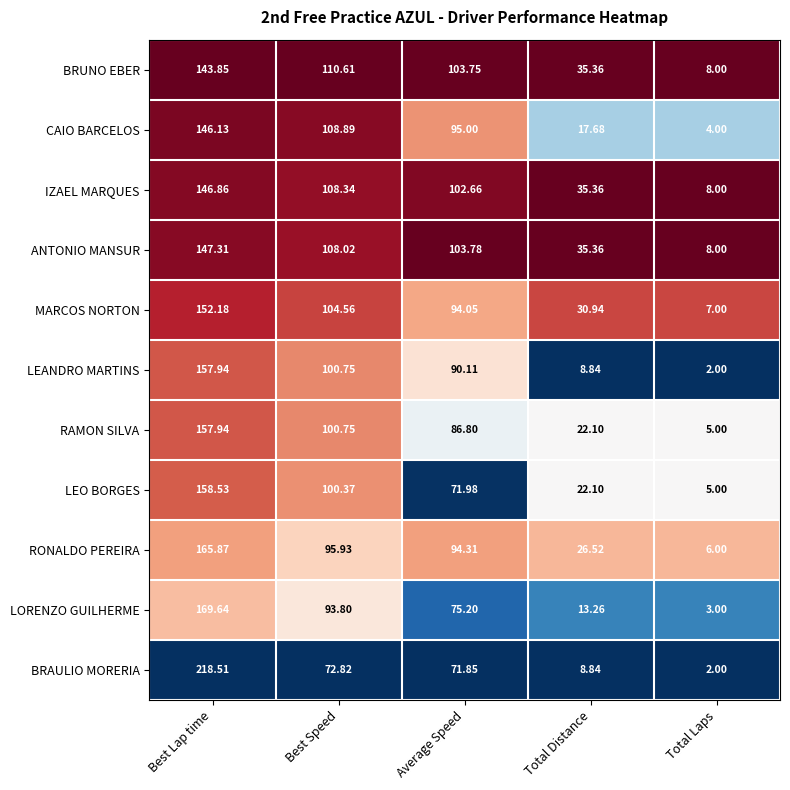

At which category is the sum across all series the highest?

Best Lap time